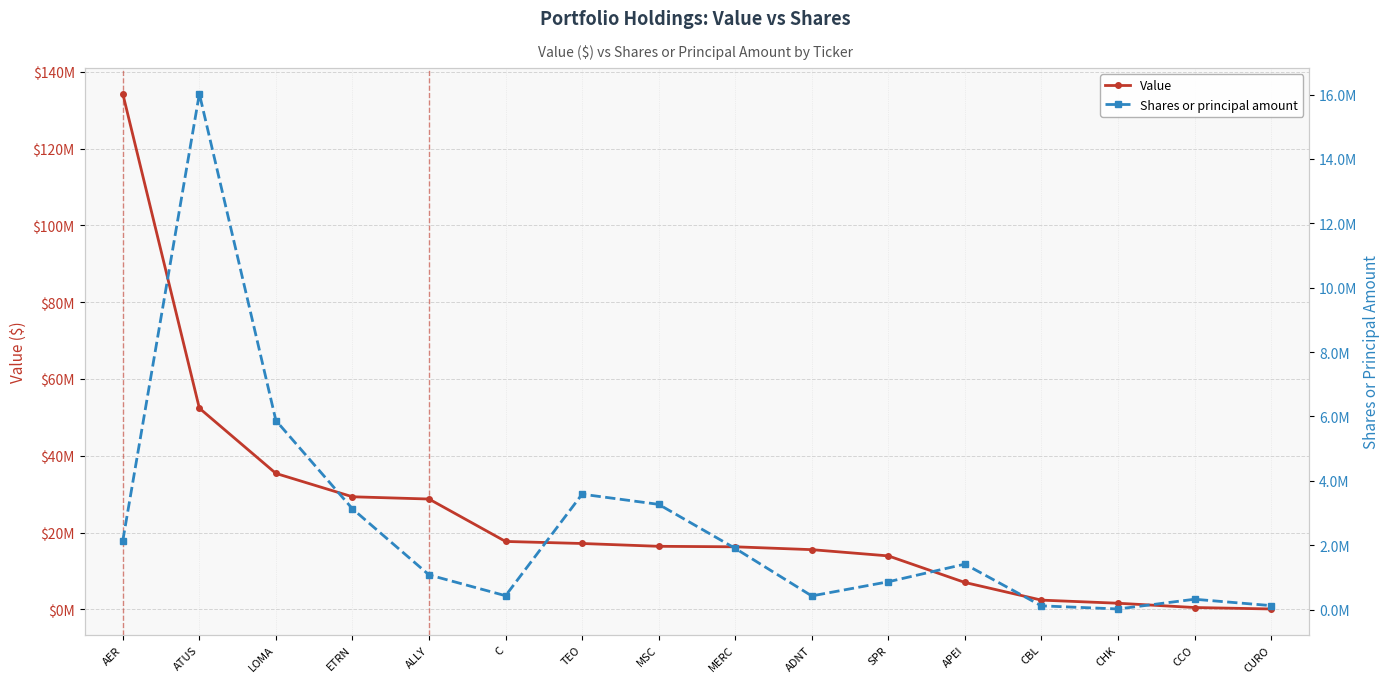

True or false: Shares or principal amount and Value cross at least once.

False